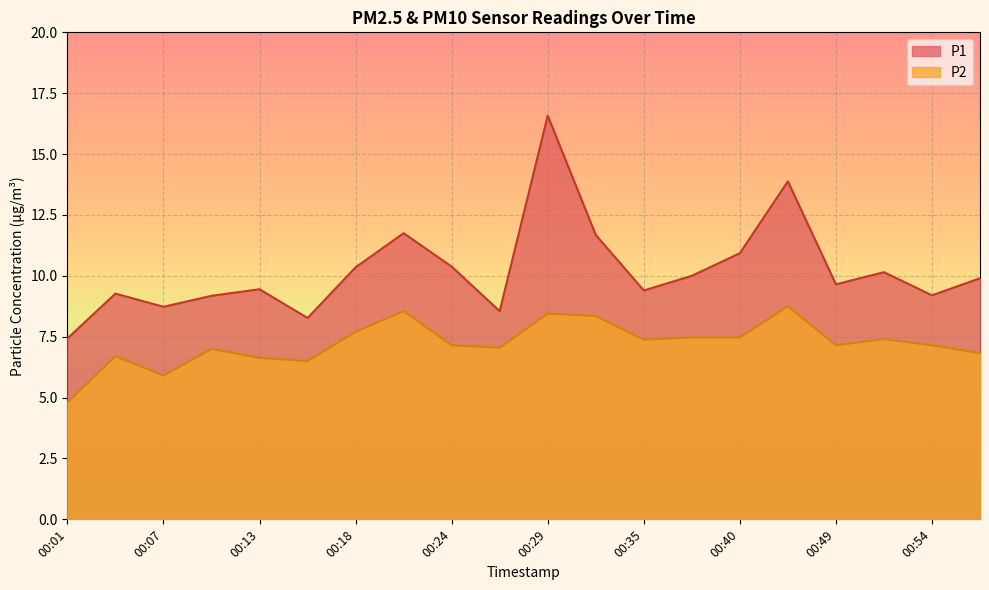

What is the difference between the maximum and minimum values in the P2 series?

4.0